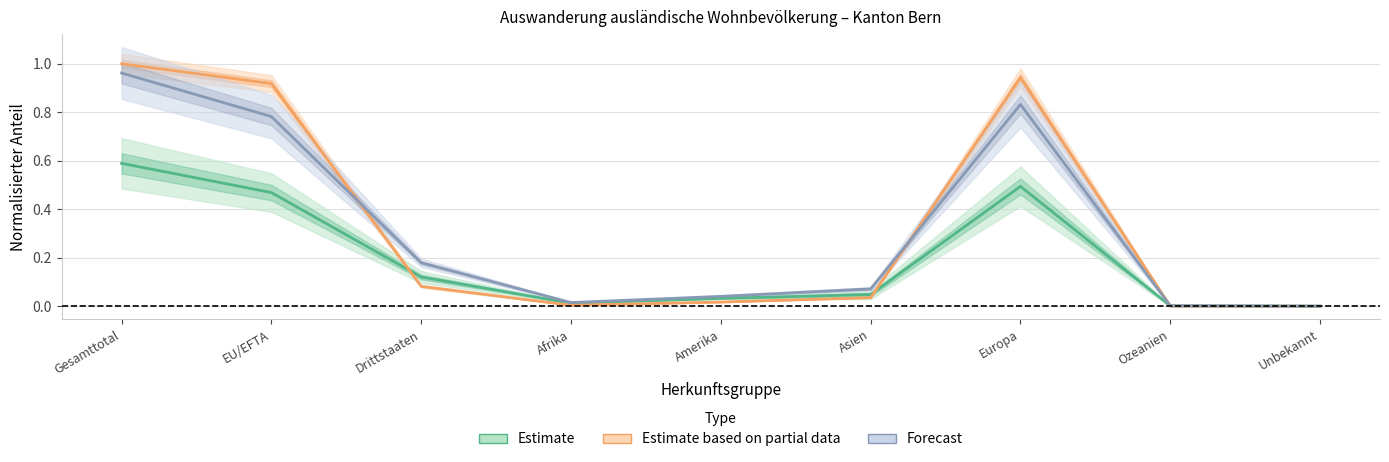

What is the label of the 5th point from the right?

Amerika